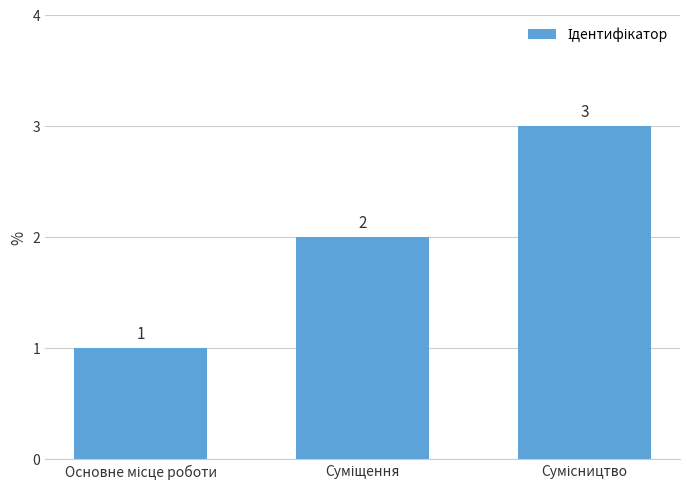

What is the minimum value shown in the chart?

1